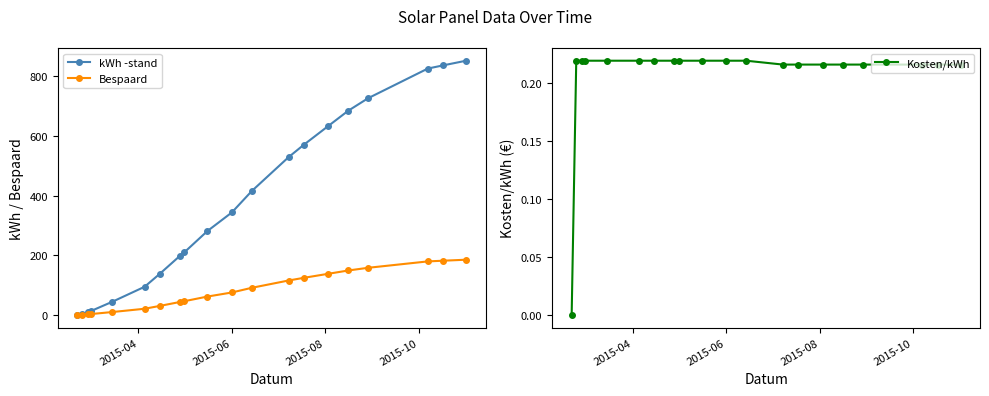

What is the maximum value for Kosten/kWh?

0.2